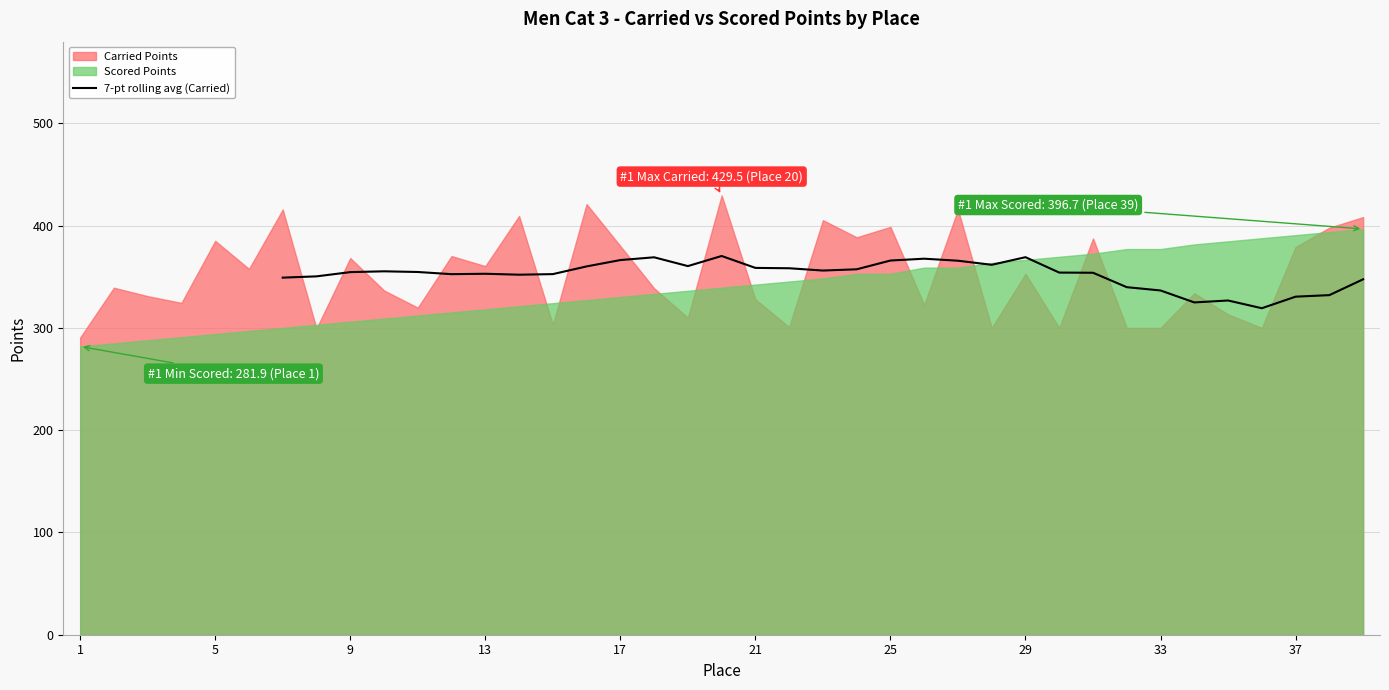

What is the highest value of the 7-pt rolling avg (Carried) series?

370.3